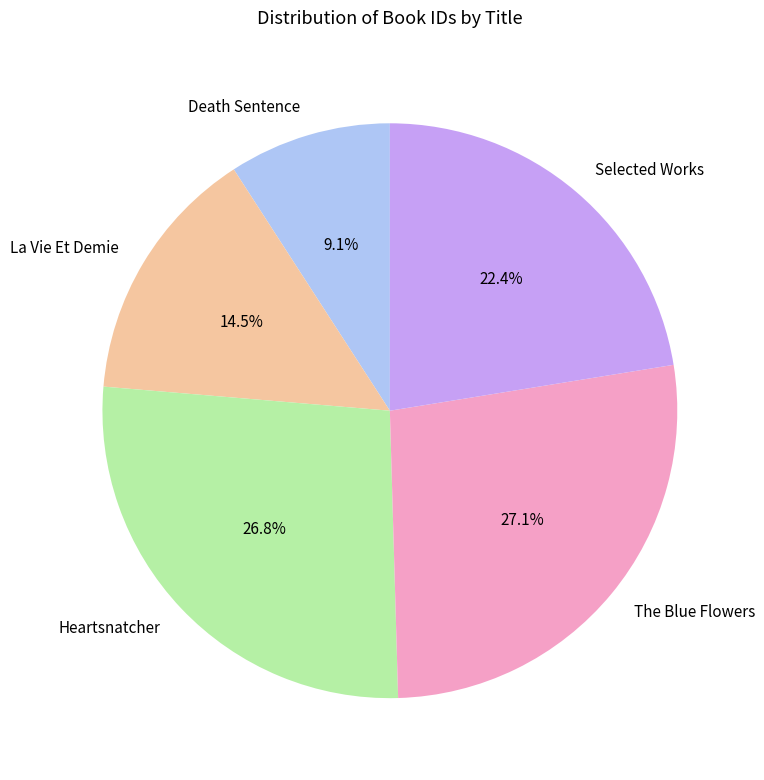

Does The Blue Flowers represent more than half of the total?

No